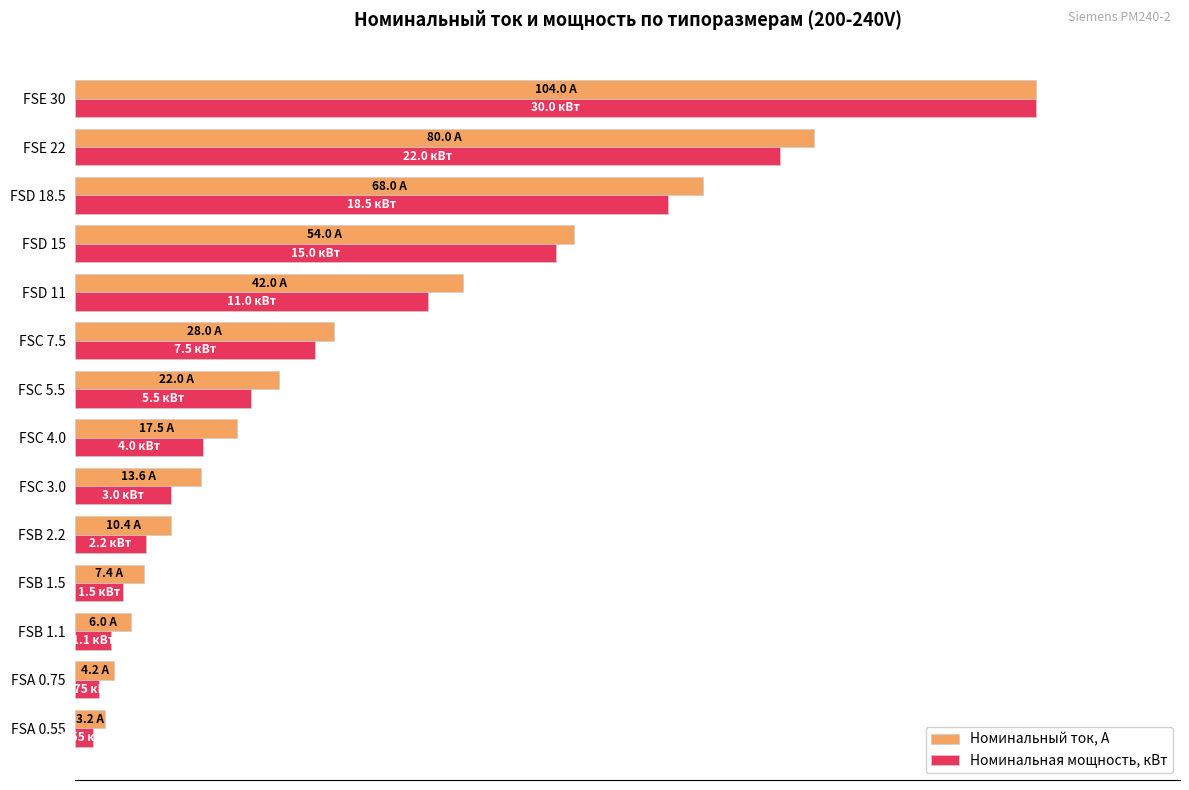

What is the lowest value of the Номинальный ток, А series?

3.1